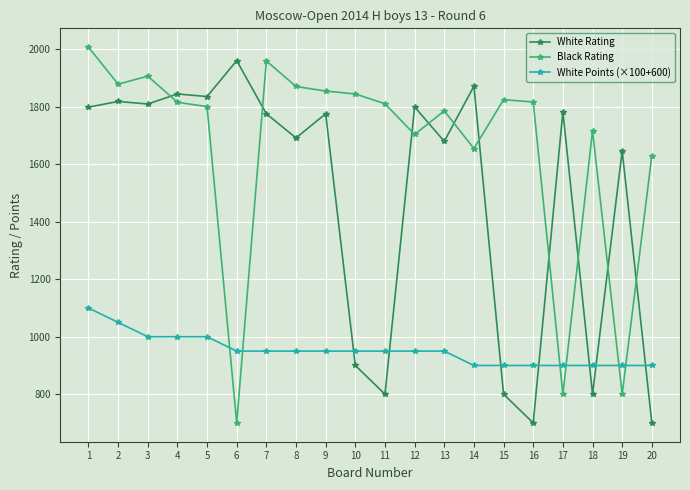

Does the chart display data point markers on the line(s)?

Yes